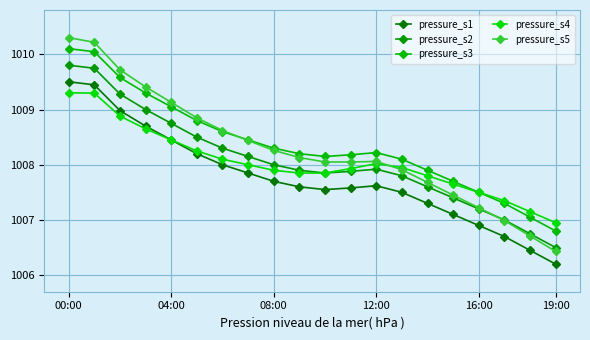

In pressure_s4, how many points are higher than both neighbors (excluding endpoints)?

1